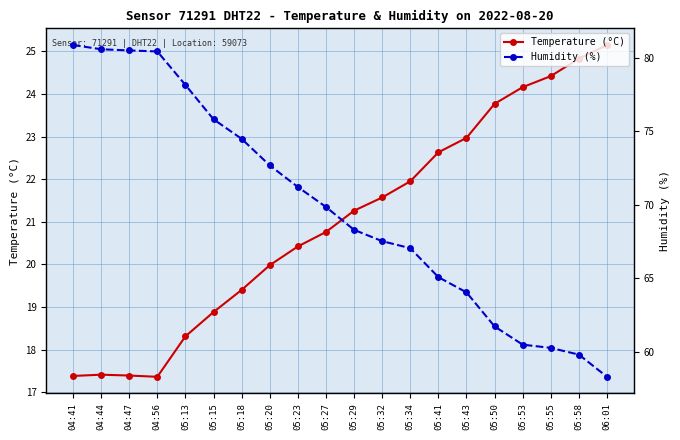

Is the value of Temperature (°C) at 05:18 greater than the value of Humidity (%) at 05:53?

No